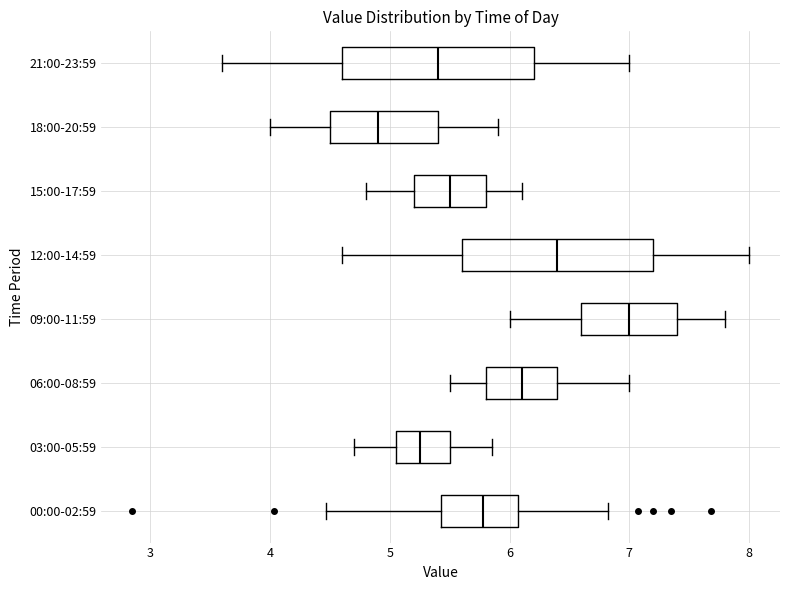

Reading bottom to top, read every box against the x-axis: the position of its median line, the range the box covers, and the ends of its whiskers. The values are not printed on the chart, so give them approximately, as read against the axis.

00:00-02:59: median 5.8, box 5.4 to 6.1, whiskers 4.5 to 6.8
03:00-05:59: median 5.3, box 5.1 to 5.5, whiskers 4.7 to 5.9
06:00-08:59: median 6.1, box 5.8 to 6.4, whiskers 5.5 to 7.0
09:00-11:59: median 7.0, box 6.6 to 7.4, whiskers 6.0 to 7.8
12:00-14:59: median 6.4, box 5.6 to 7.2, whiskers 4.6 to 8.0
15:00-17:59: median 5.5, box 5.2 to 5.8, whiskers 4.8 to 6.1
18:00-20:59: median 4.9, box 4.5 to 5.4, whiskers 4.0 to 5.9
21:00-23:59: median 5.4, box 4.6 to 6.2, whiskers 3.6 to 7.0